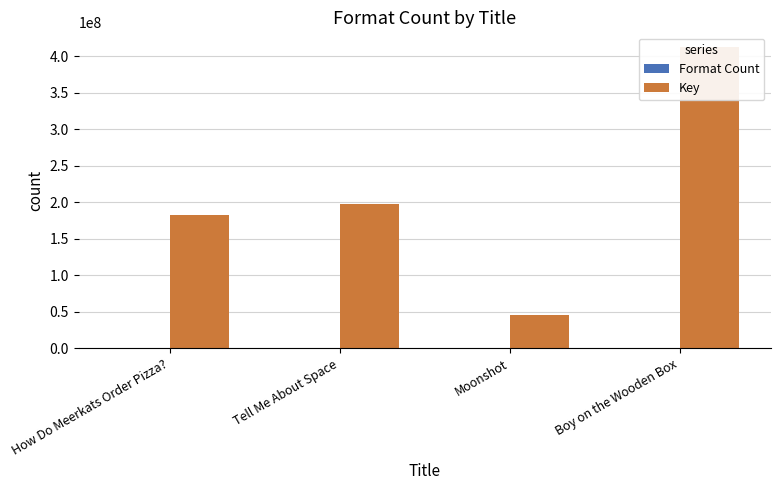

How many bars are there in each group?

2